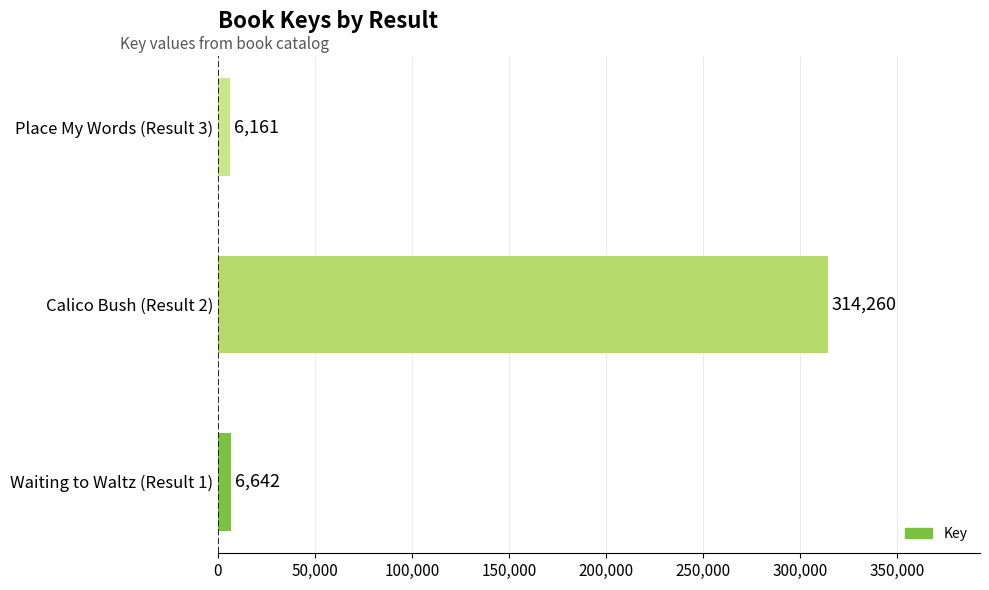

The chart shows a value of 314260 at Calico Bush (Result 2). True or false?

True